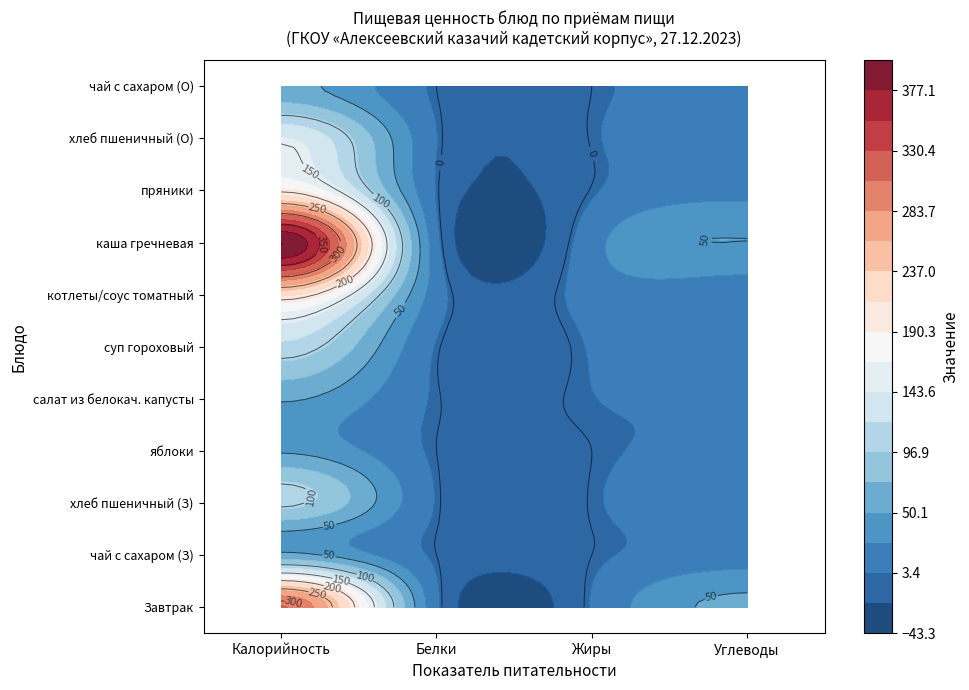

What is the sum of all салат из белокач. капусты values?

63